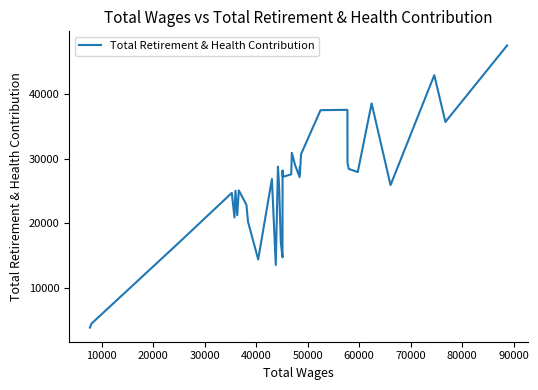

What is the greatest value displayed?

47598